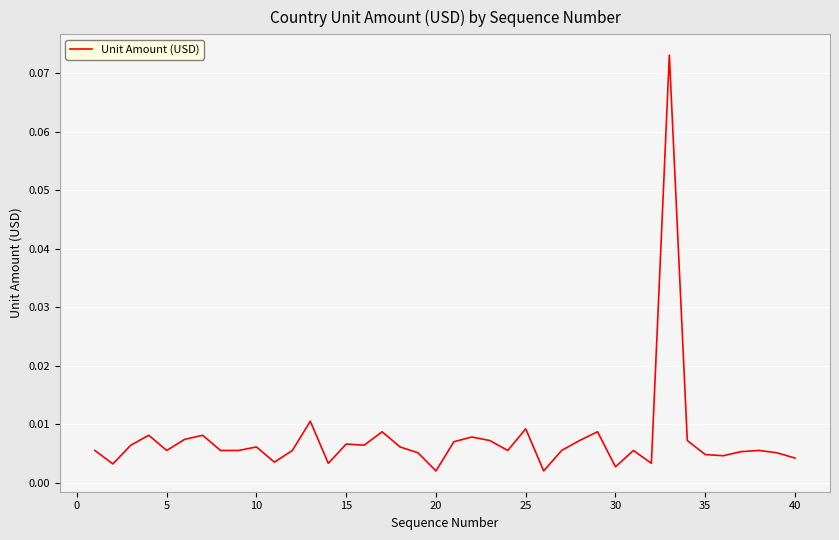

How many lines are shown in the chart?

1